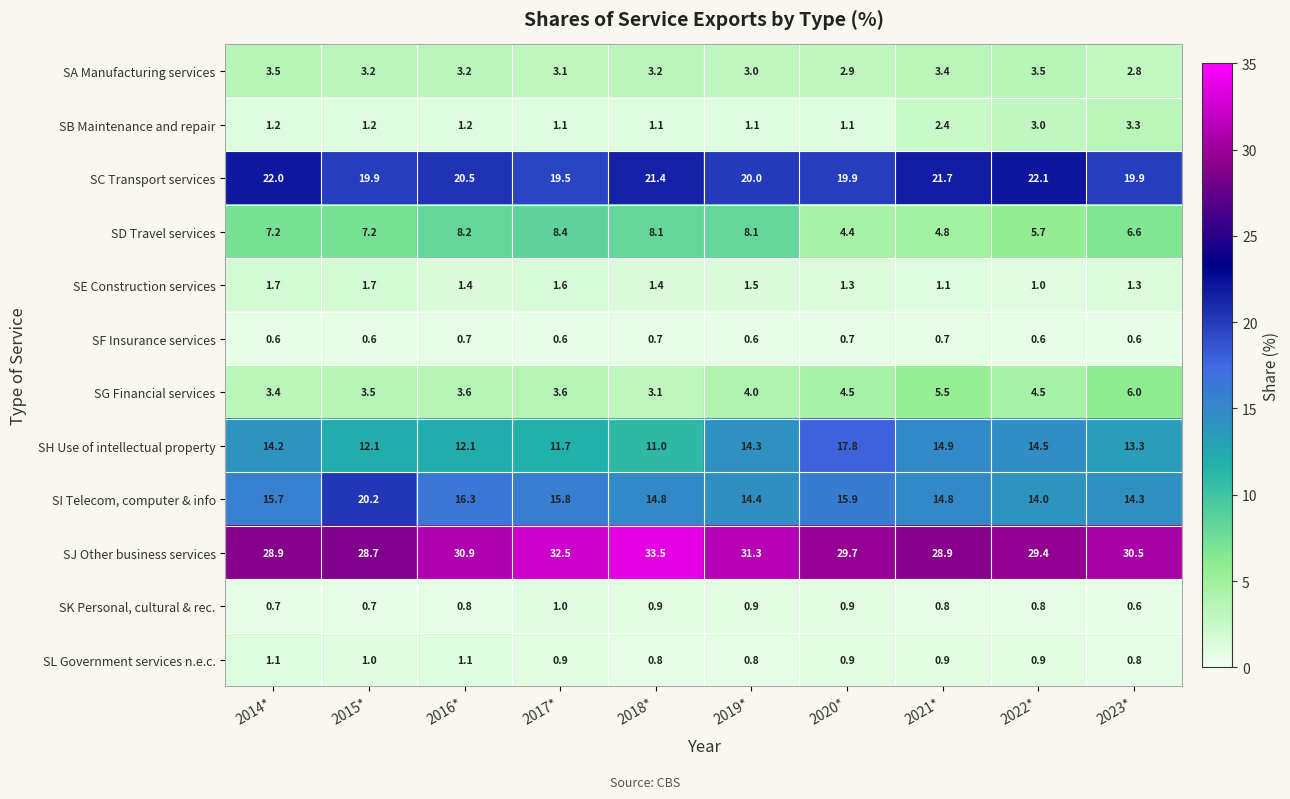

At how many categories does at least one series exceed 14?

10